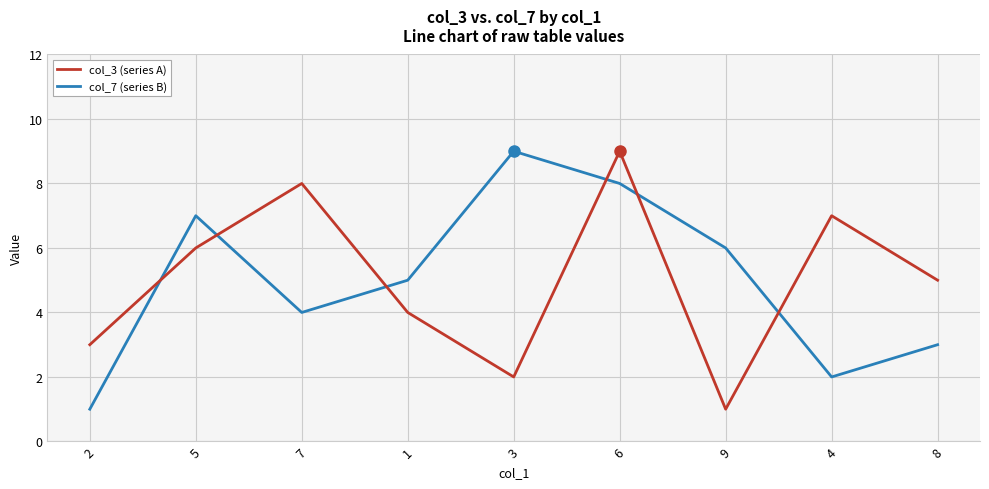

The value of col_3 (series A) at 7 is 13. True or false?

False